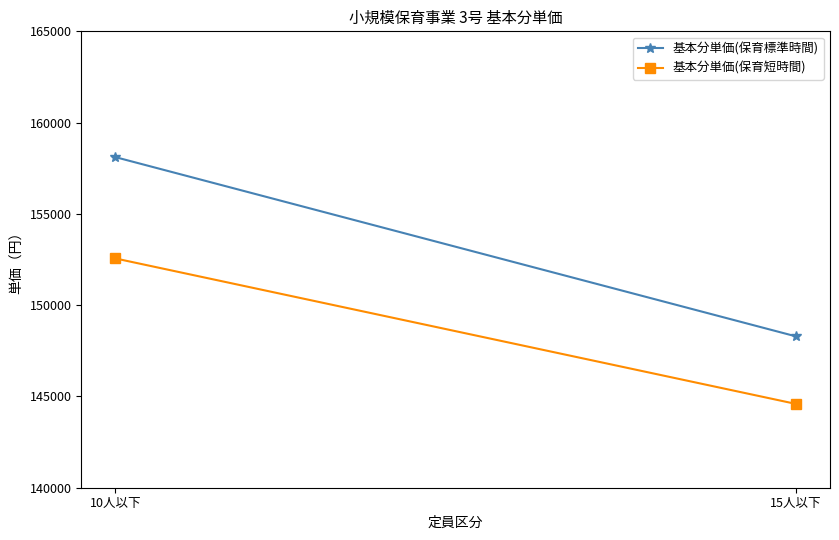

Where is 基本分単価(保育短時間) nearest to the value 148575?

10人以下